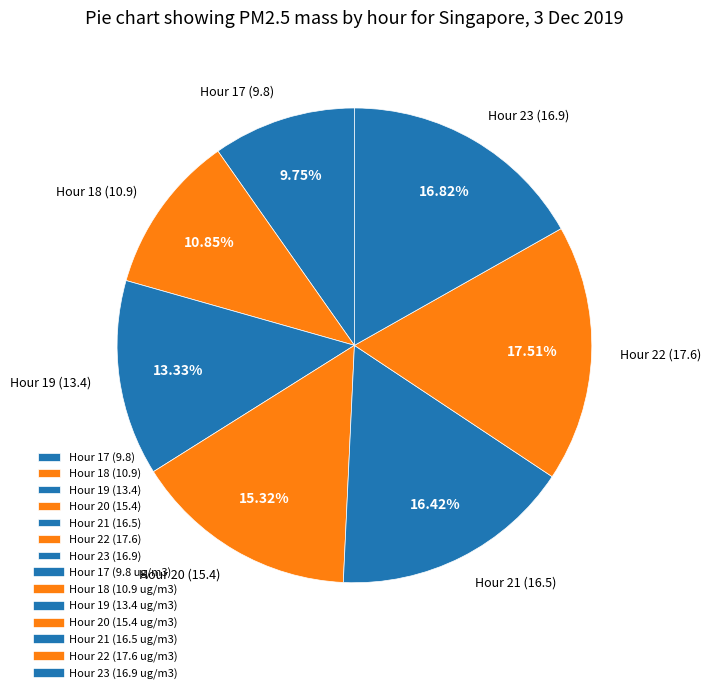

Does any single category account for the majority?

No